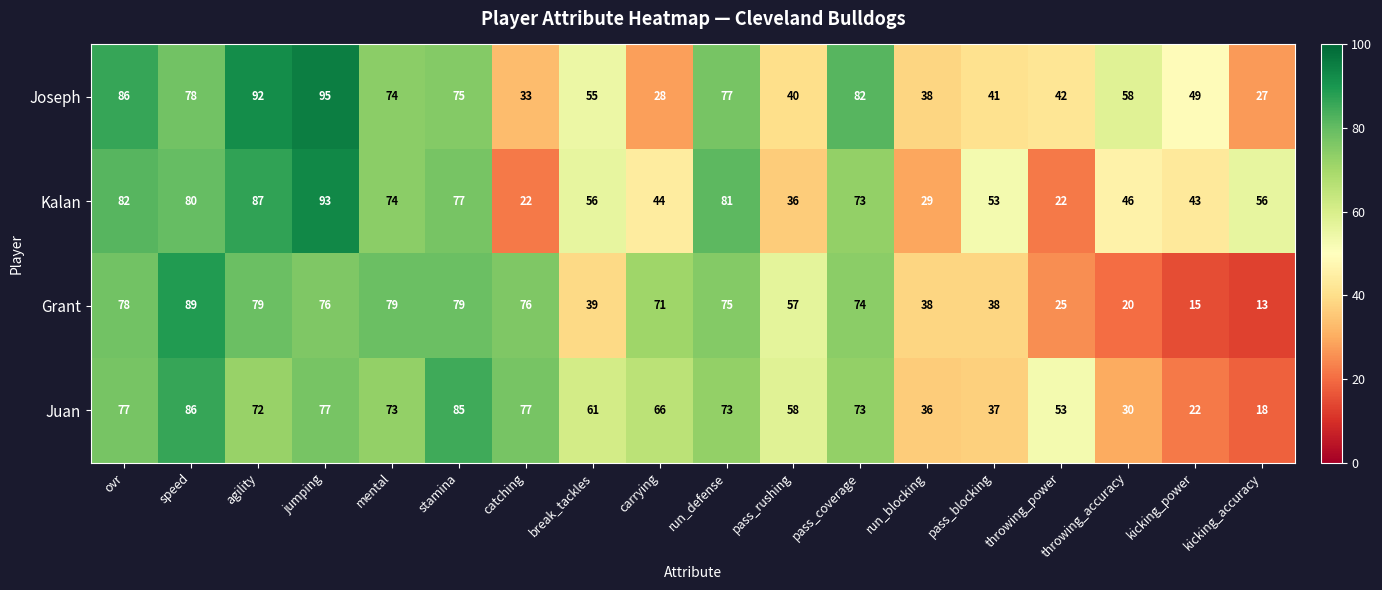

How many categories are shown in the chart?

18